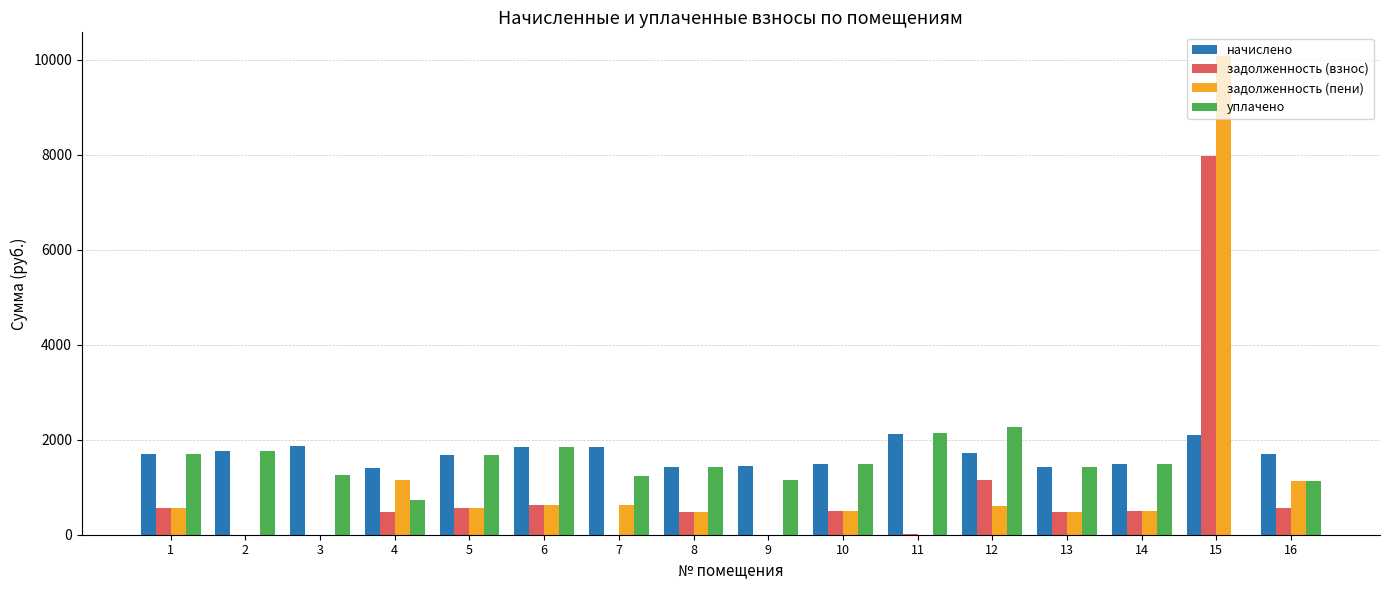

What is the total value across all series at 16?

4536.1